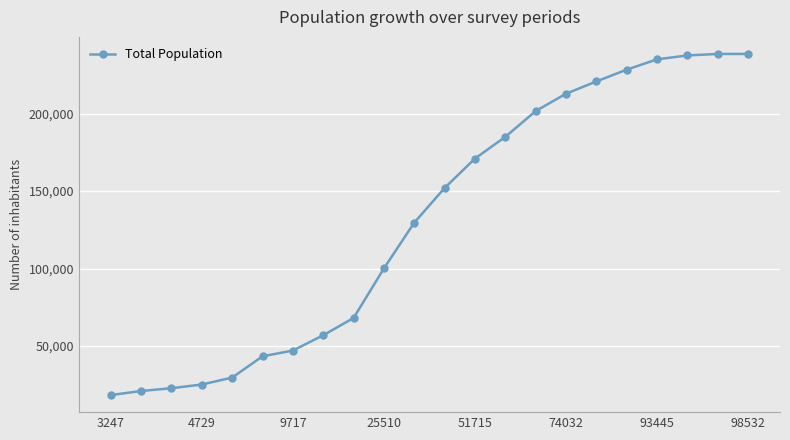

What is the smallest value displayed?

18259